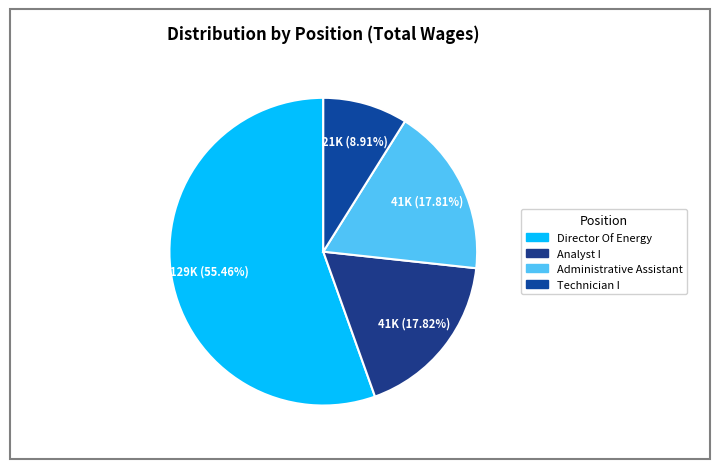

Does Director Of Energy account for over 50% of the chart?

Yes